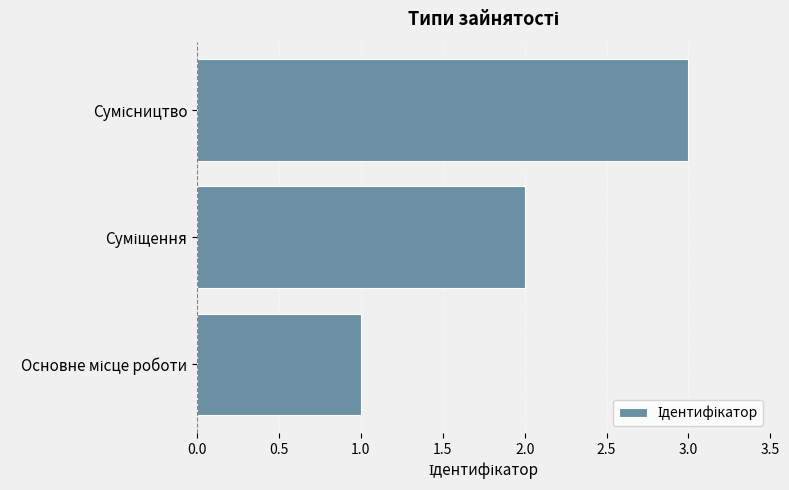

What is the maximum value shown in the chart?

3